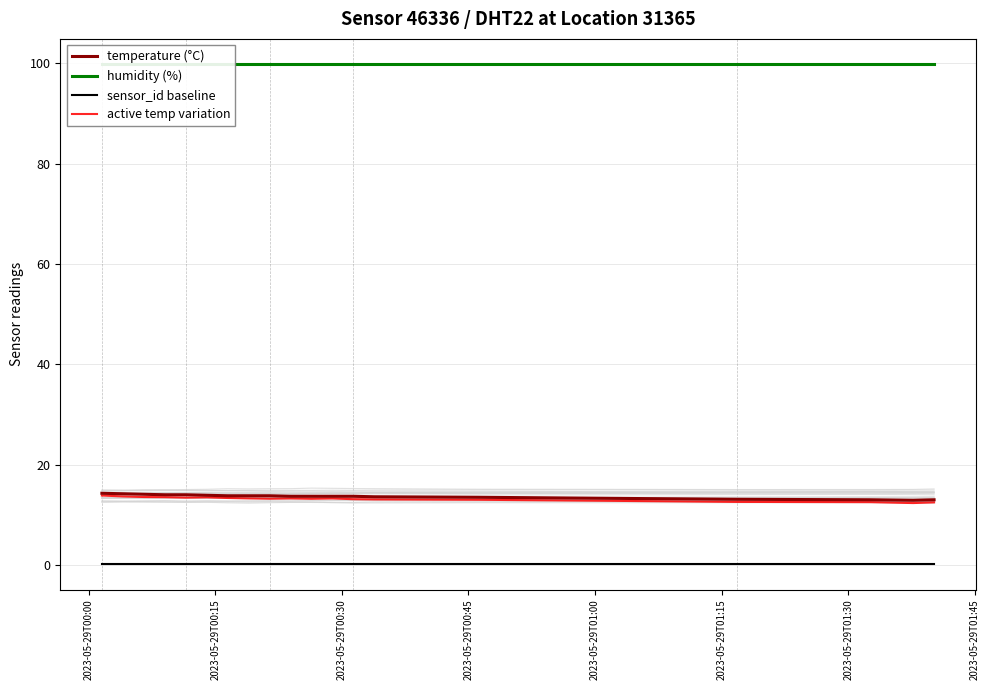

Does the chart display data point markers on the line(s)?

No